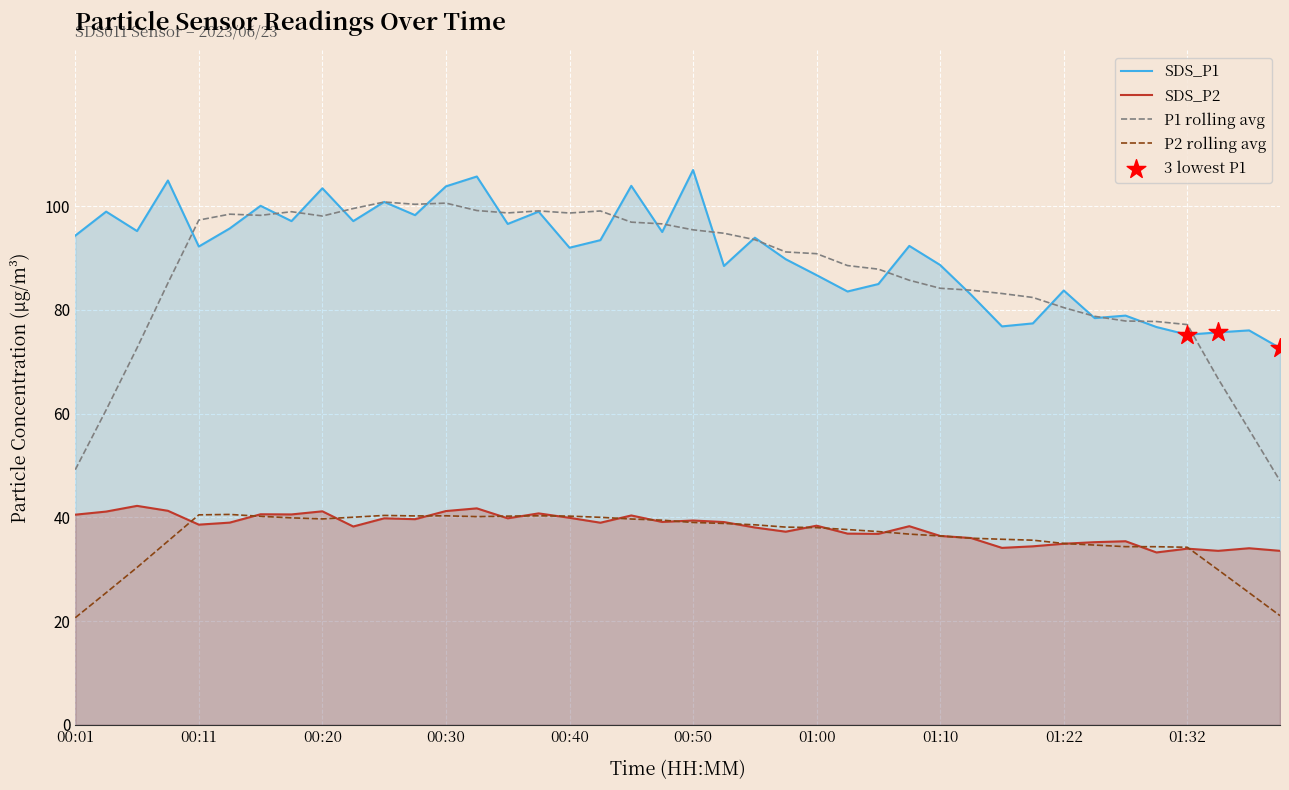

At which category is the sum across all series the highest?

00:33